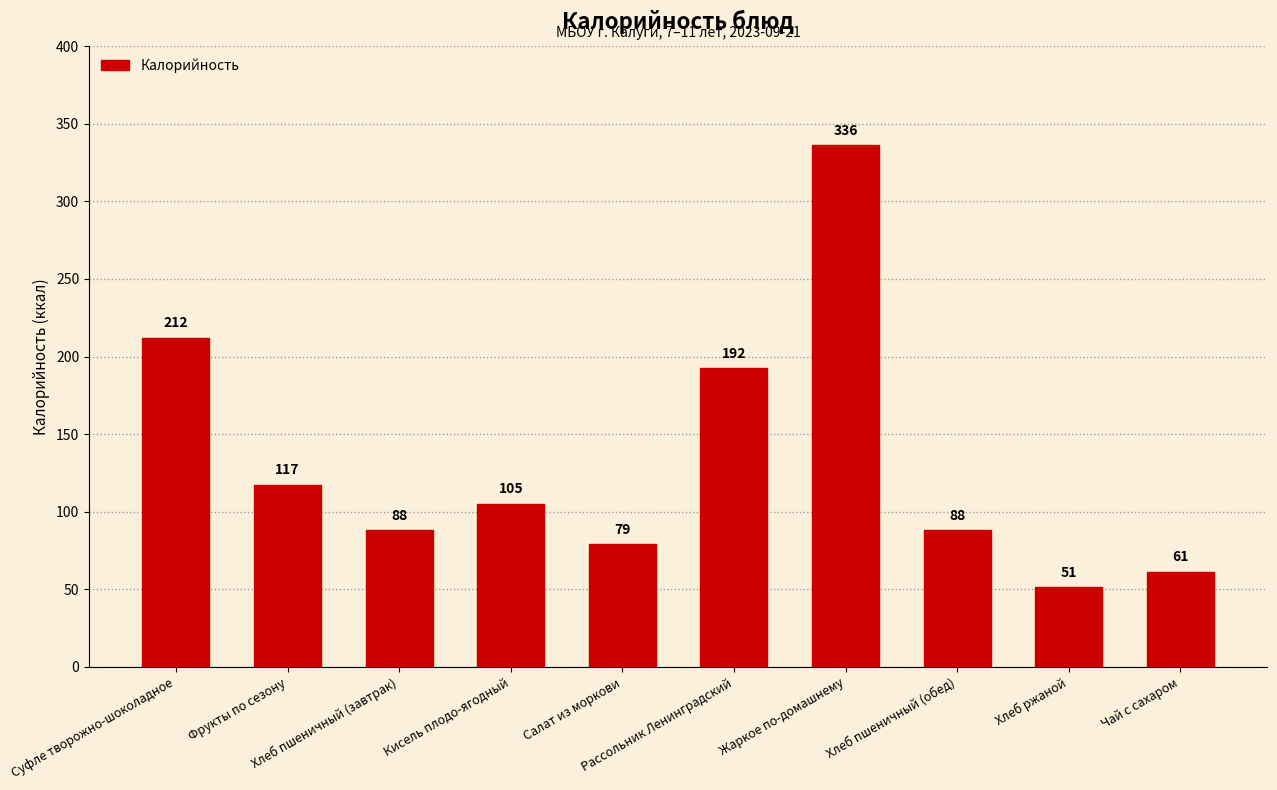

What is the value of the 10th bar from the left?

61.4